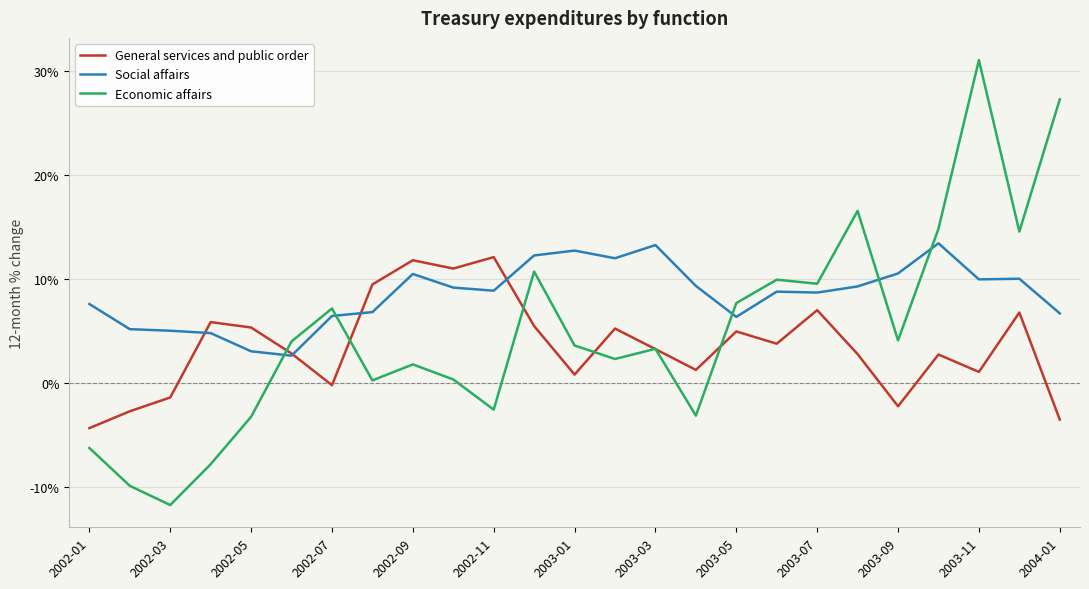

In Social affairs, how many points are higher than both neighbors (excluding endpoints)?

6